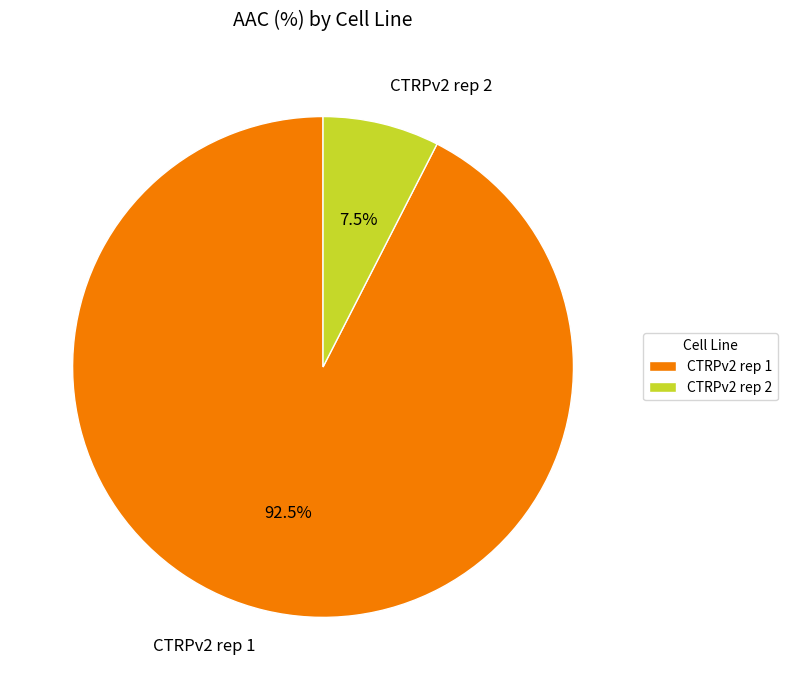

Count the number of slices in the pie.

2